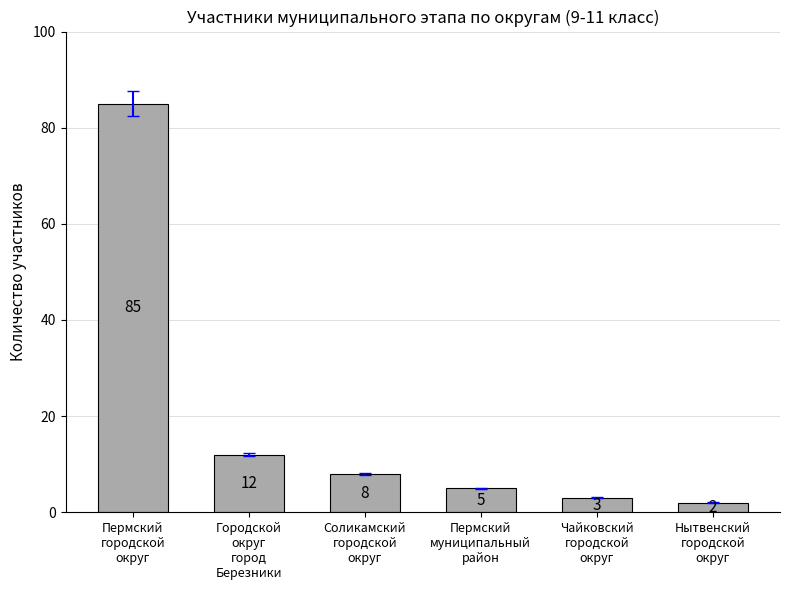

List the labels in order of value, smallest first.

Нытвенский
городской
округ, Чайковский
городской
округ, Пермский
муниципальный
район, Соликамский
городской
округ, Городской
округ
город
Березники, Пермский
городской
округ